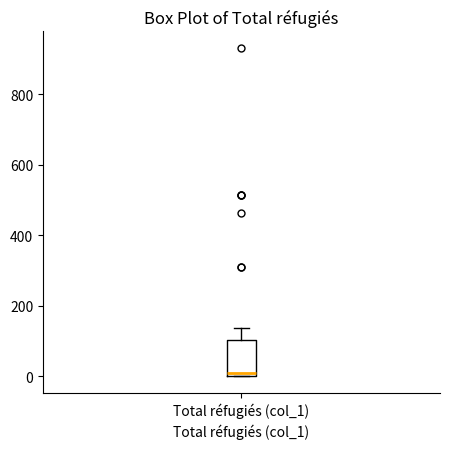

Read this box plot against the y-axis: the position of the median line, the range covered by the box, and the ends of both whiskers. The values are not printed on the chart, so give them approximately, as read against the axis.

median 0 (just above the box's lower edge), box 0 to 100, whiskers 0 to 140